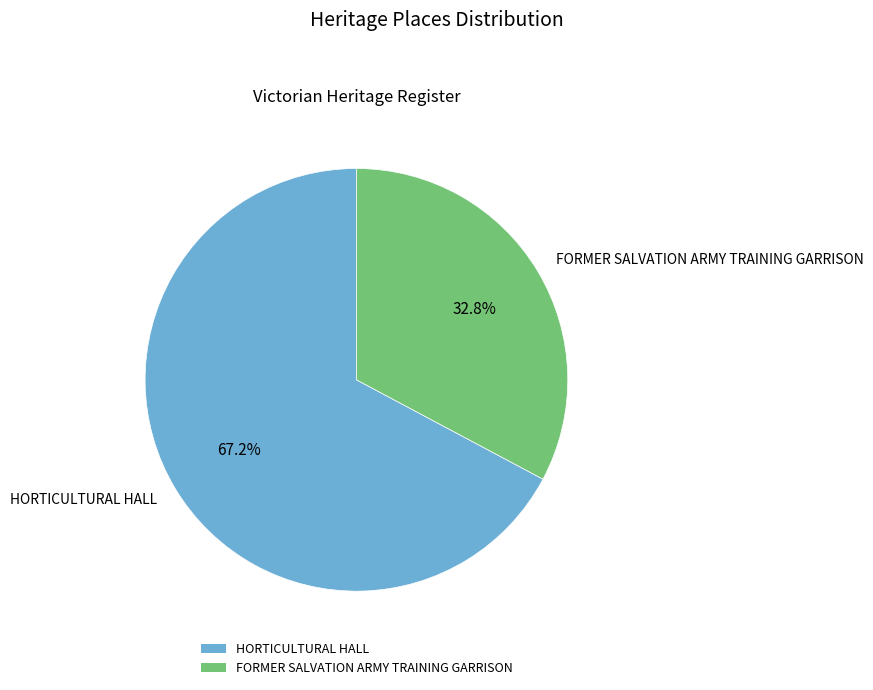

Which has a higher value, FORMER SALVATION ARMY TRAINING GARRISON or HORTICULTURAL HALL?

HORTICULTURAL HALL